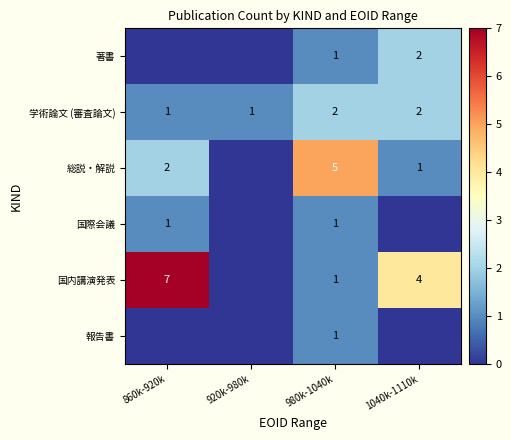

The 著書 series shows 1 at 1040k-1110k. True or false?

False